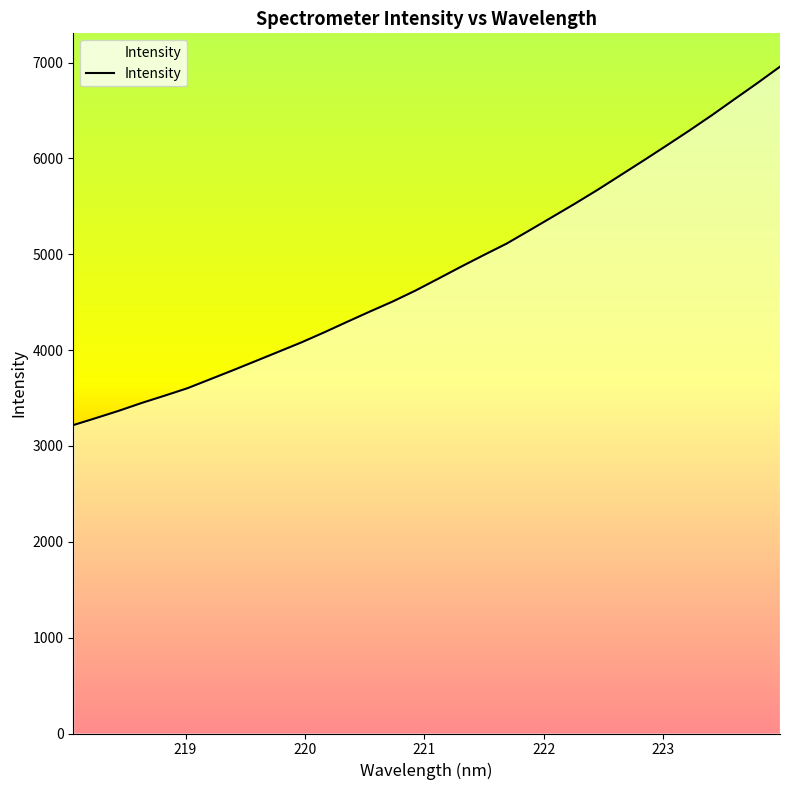

What is the difference between the maximum and minimum values?

3739.8